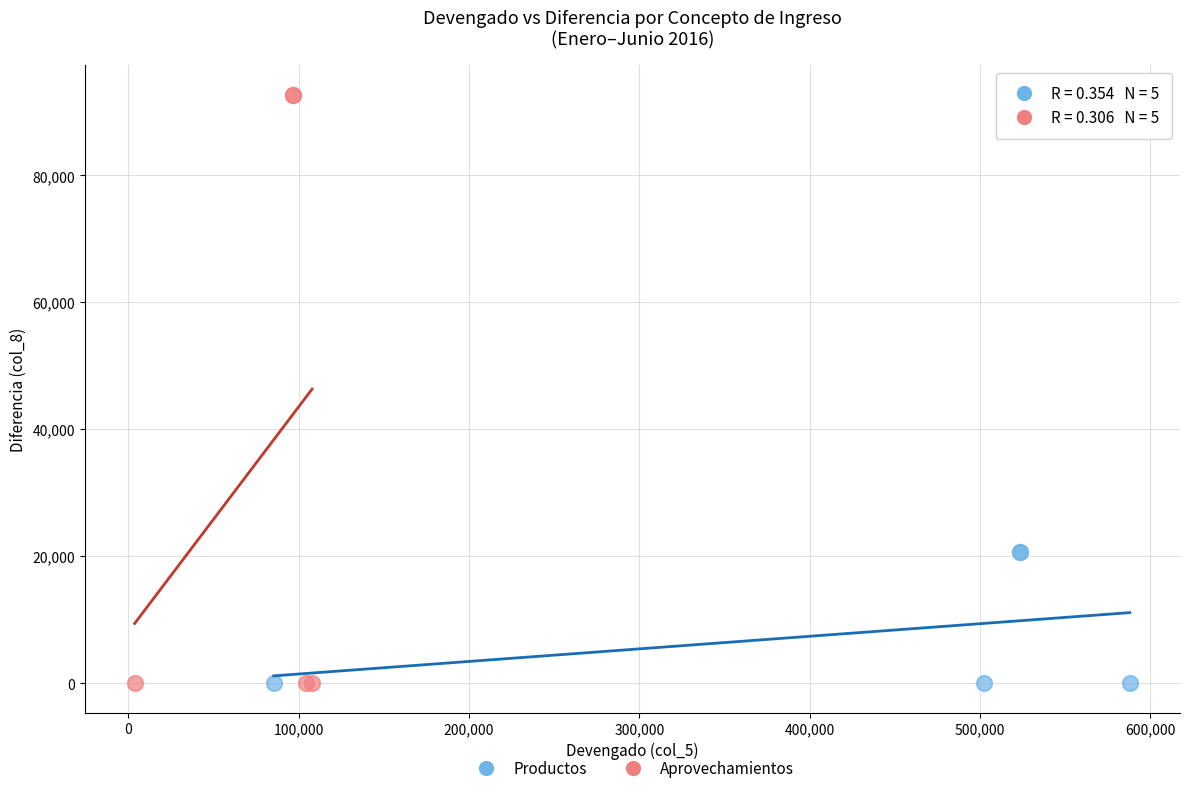

Which series contains the highest Y value?

Aprovechamientos